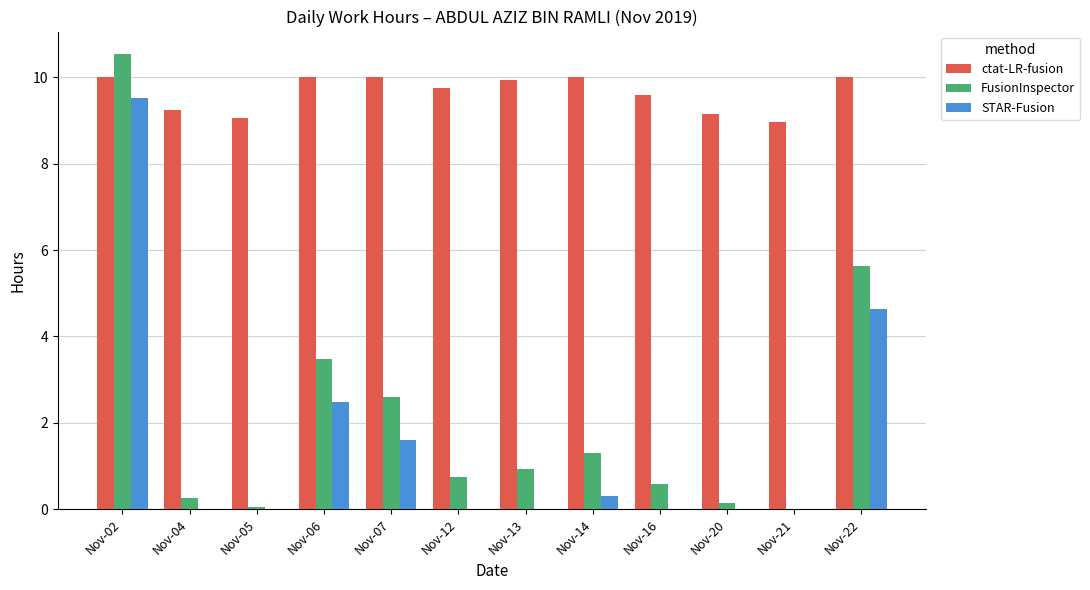

What is the sum of the STAR-Fusion values at Nov-14 and Nov-05?

0.3